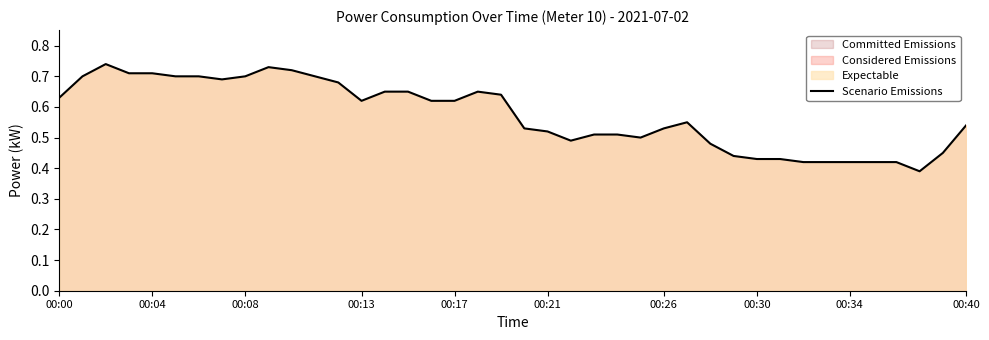

True or false: the data shows 0.5 at 00:26.

True